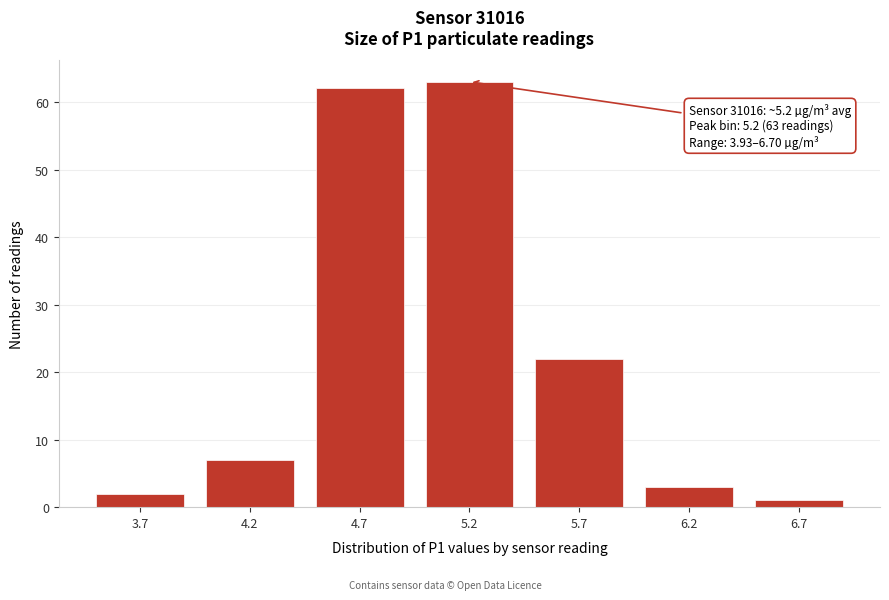

Reading left to right, what are all the values shown in this chart?

2	7	62	63	22	3	1